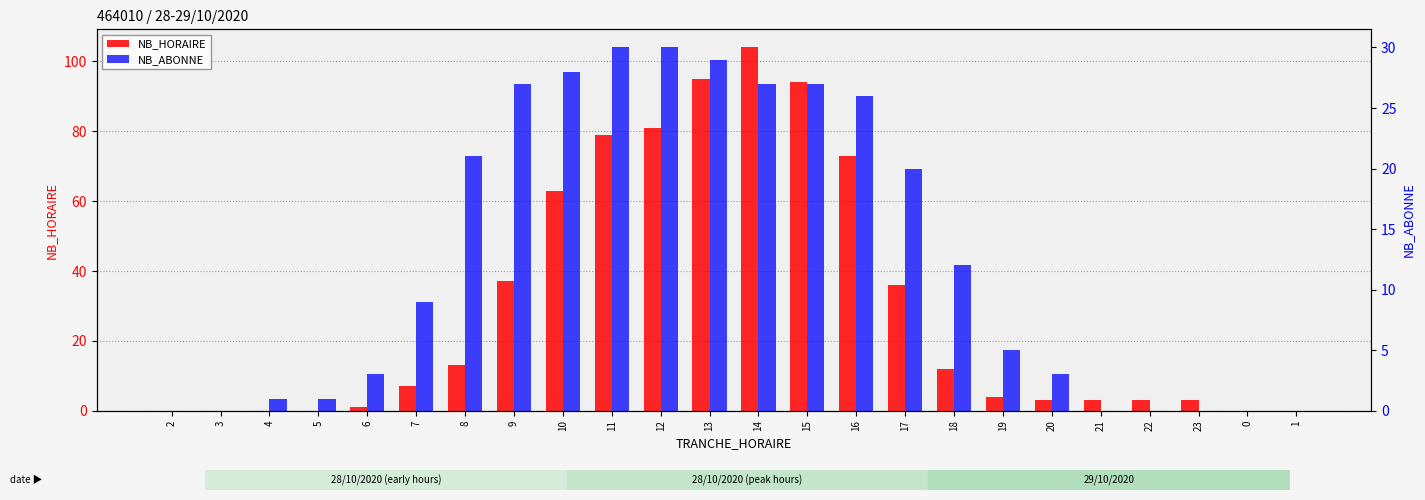

Rank the series by their maximum value, from lowest to highest.

NB_ABONNE, NB_HORAIRE